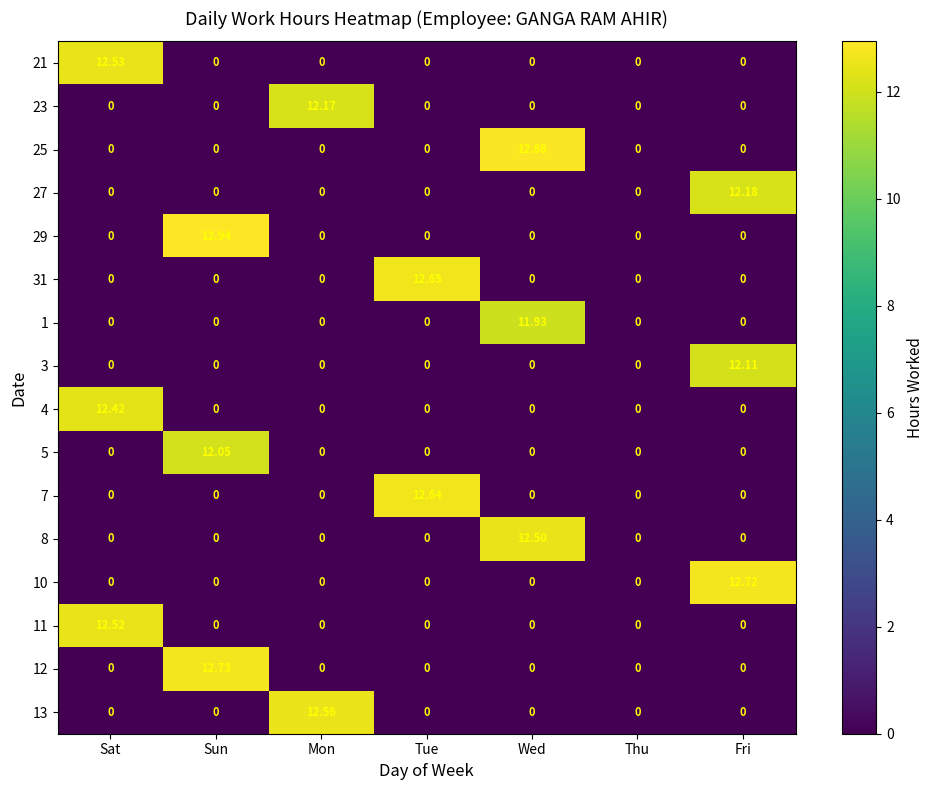

What is the total value across all series at Wed?

37.3